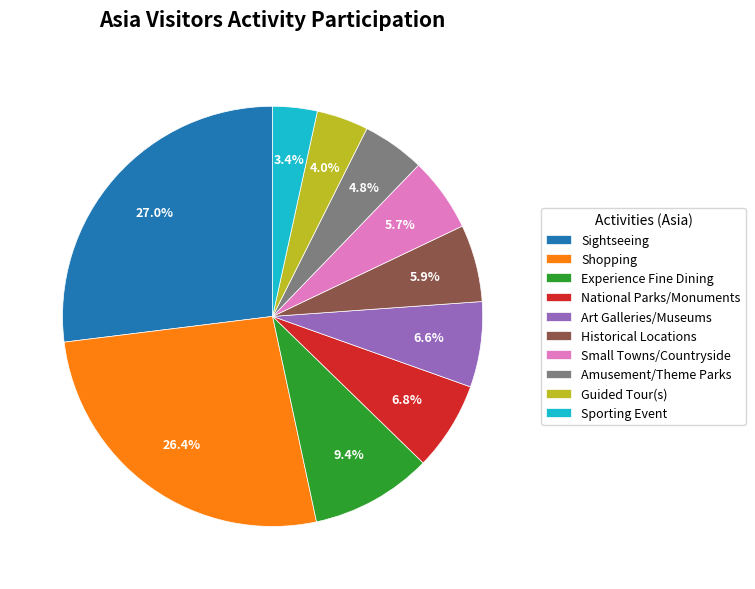

The Amusement/Theme Parks slice represents 5% of the pie. True or false?

True